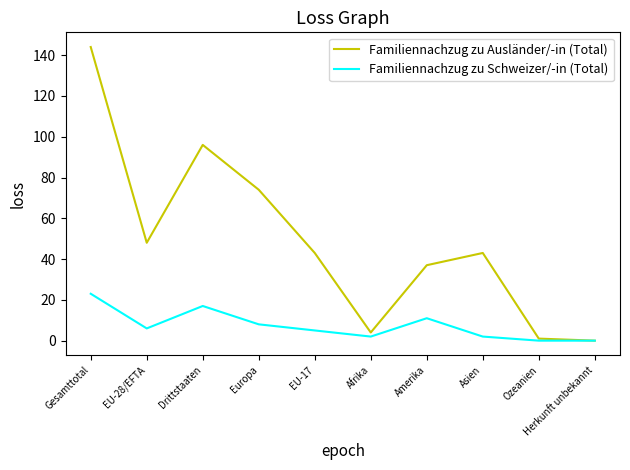

What is the maximum value shown in the chart?

144